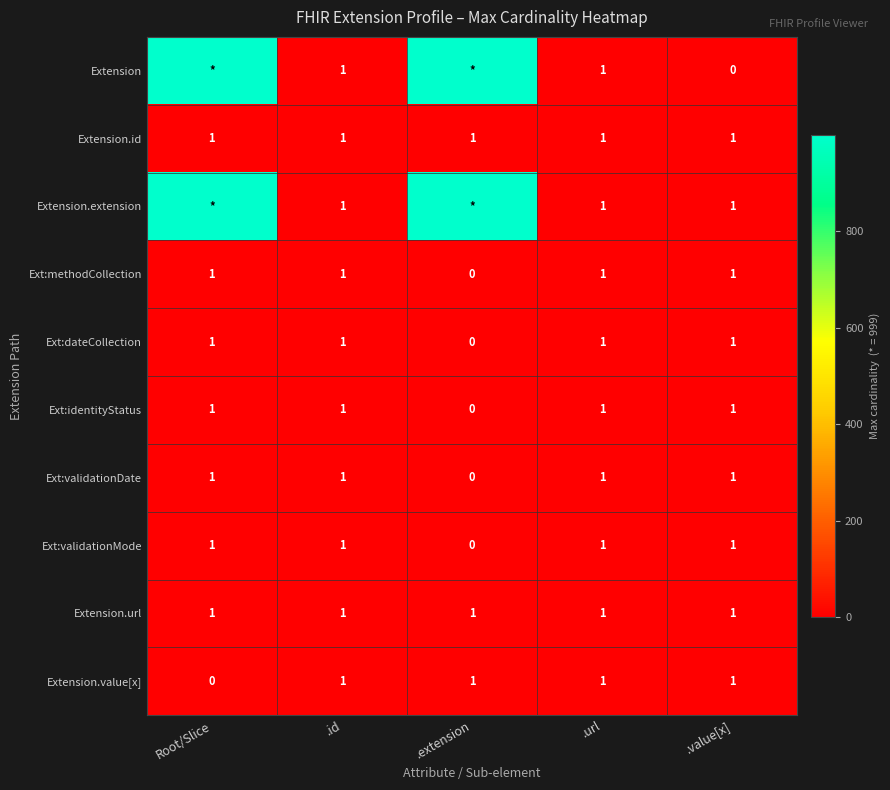

What is the total value across all series at .extension?

2001